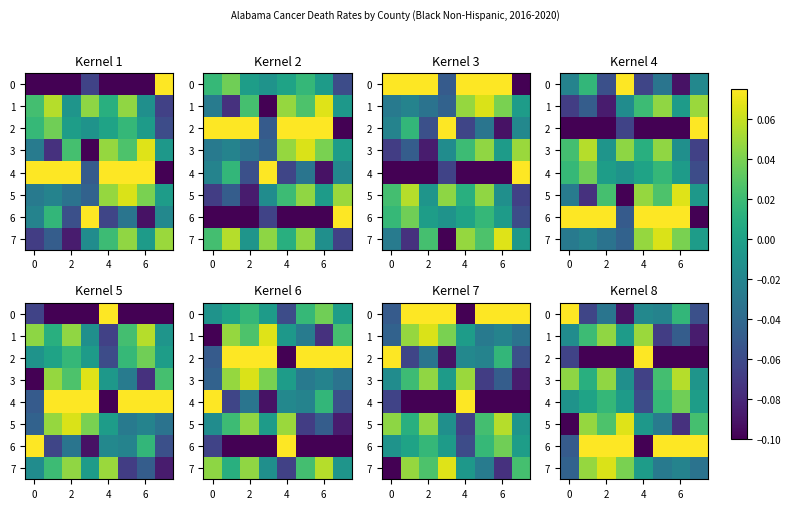

True or false: row_0 has a value of -0.1 at 4.

False